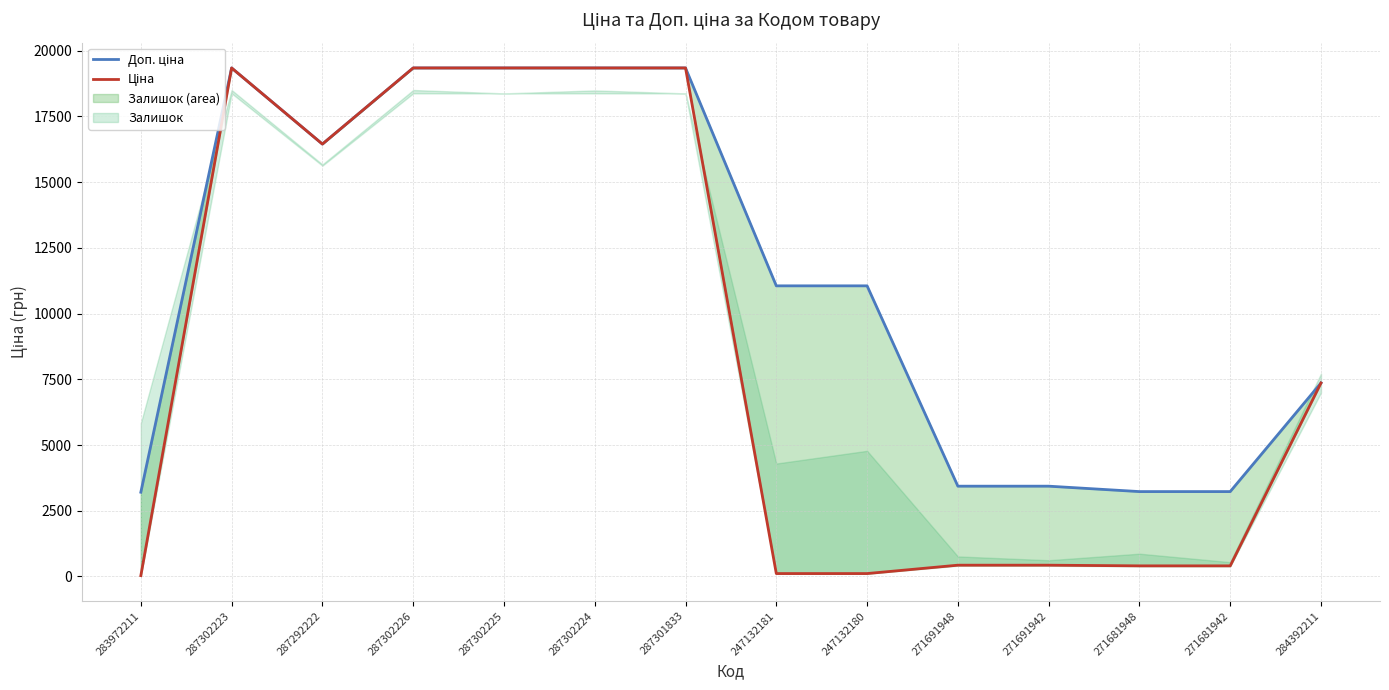

How many lines are shown in the chart?

2